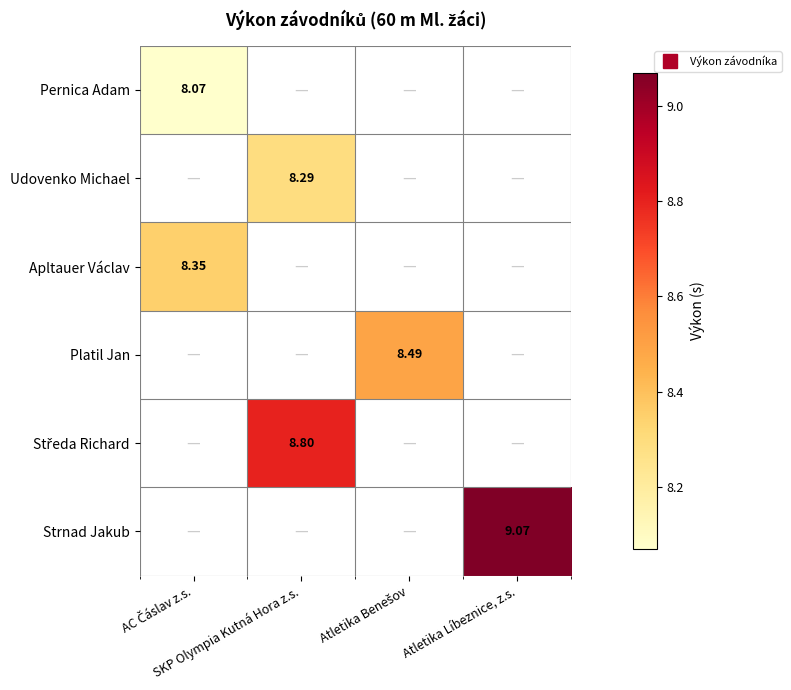

At how many categories does at least one series exceed 8?

4